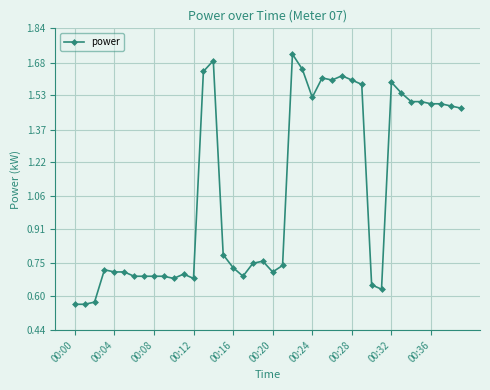

True or false: there are more than 2 points higher than both neighbors.

True